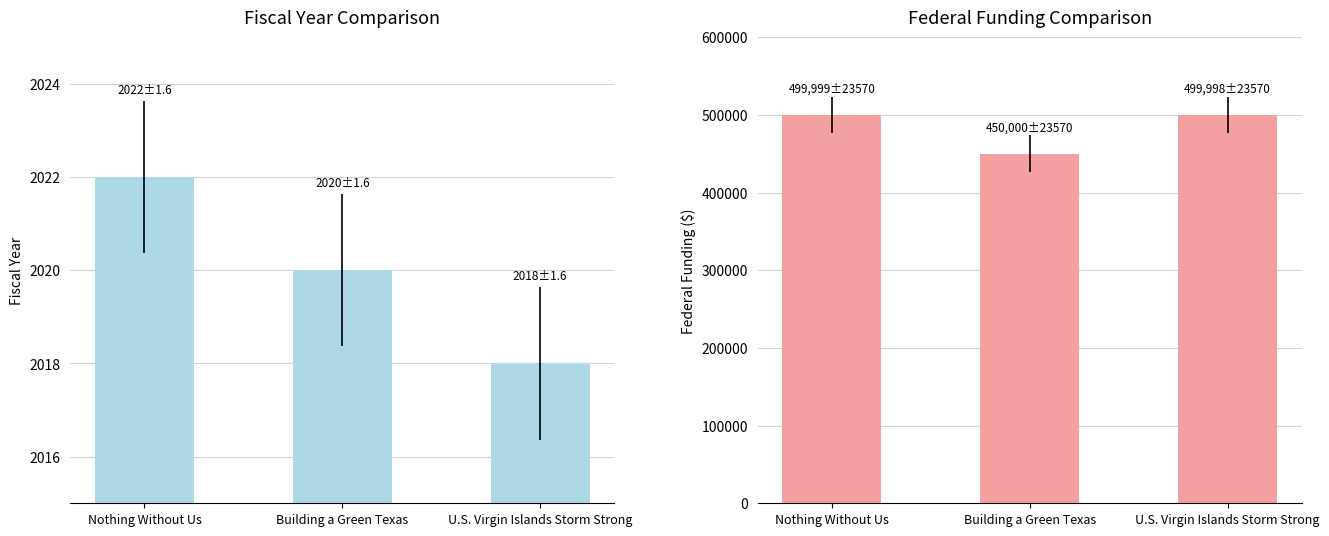

What is the sum of all Federal Funding ($) values?

1449997